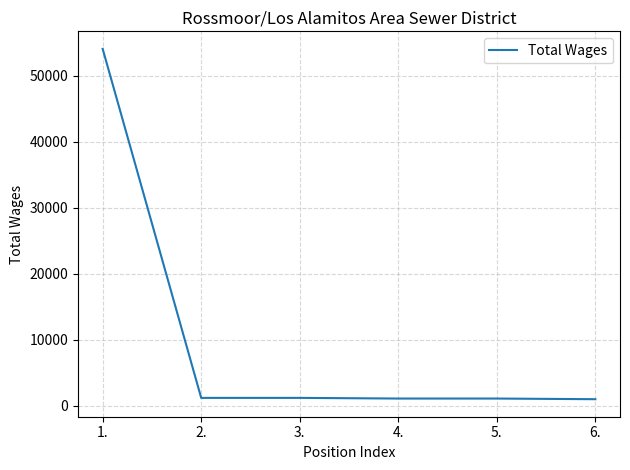

What is the sum of all values?

59710